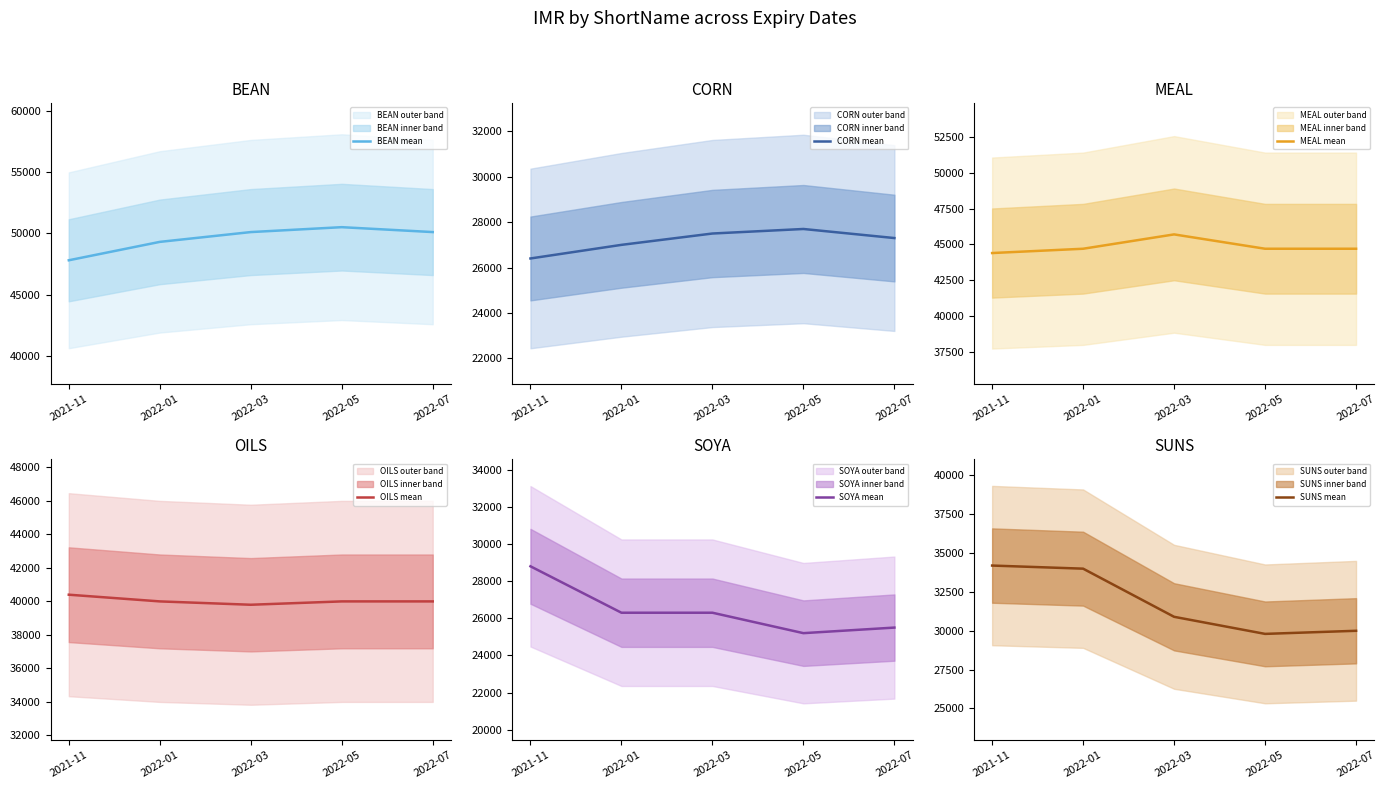

Where is the first local maximum for CORN mean?

2022-05